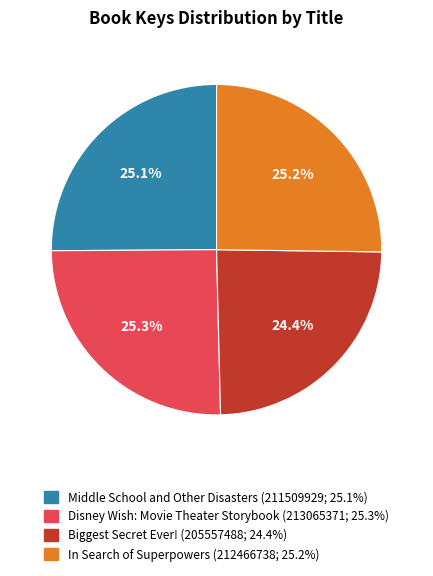

What percentage is the Middle School and Other Disasters slice, to the nearest percent?

25%